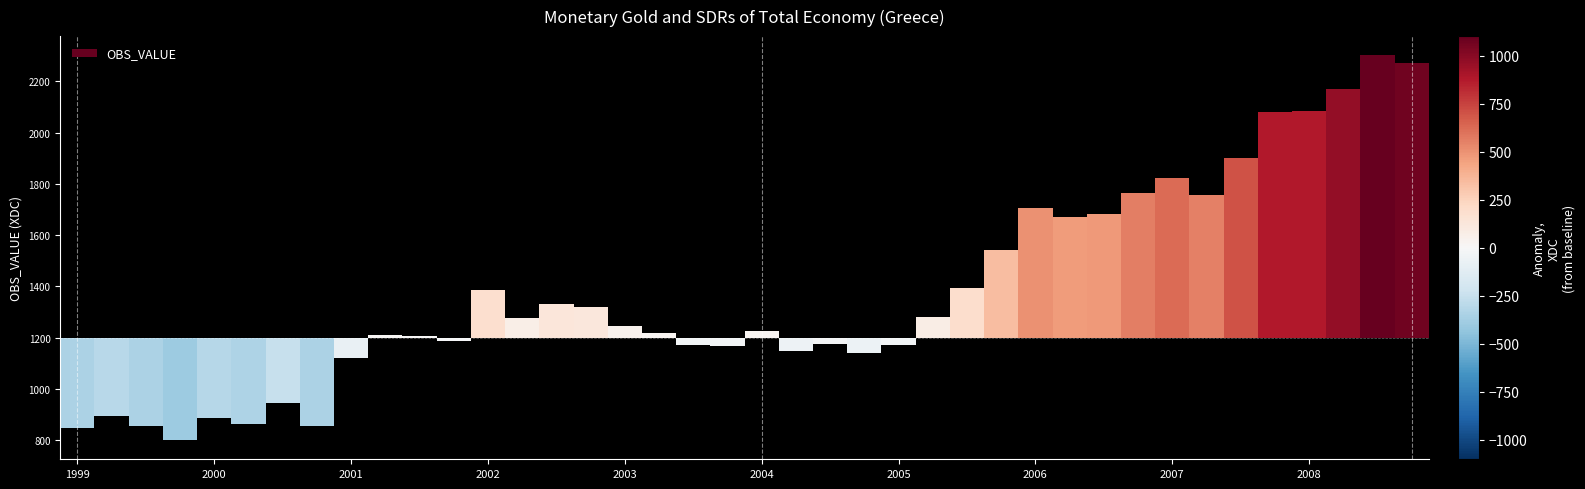

Where is the data nearest to the value 1551?

2005-Q4